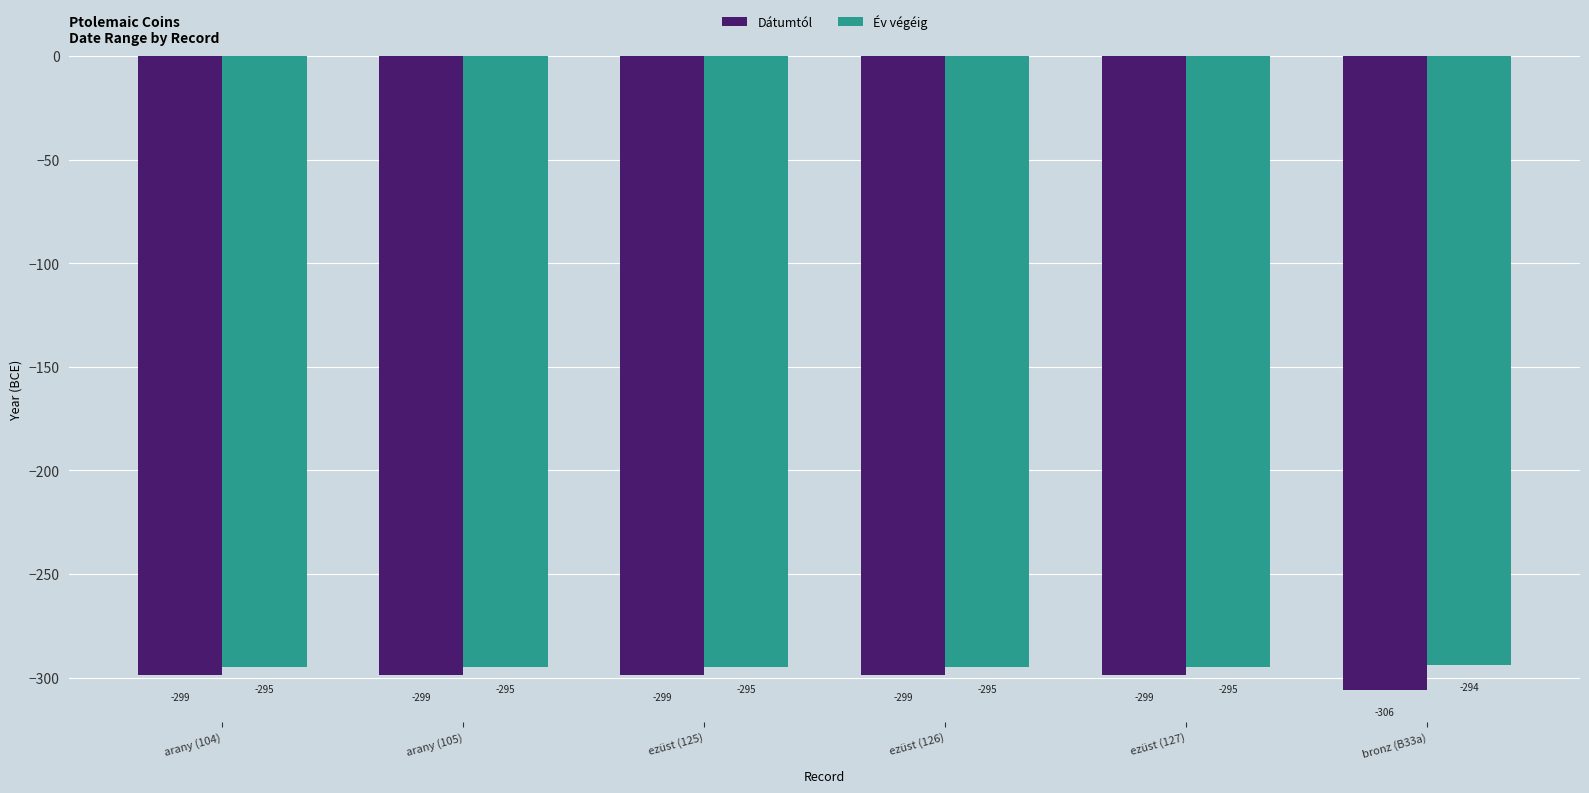

Reading left to right, list all the values displayed in this chart.

Dátumtól: arany (104)=-299	arany (105)=-299	ezüst (125)=-299	ezüst (126)=-299	ezüst (127)=-299	bronz (B33a)=-306
Év végéig: arany (104)=-295	arany (105)=-295	ezüst (125)=-295	ezüst (126)=-295	ezüst (127)=-295	bronz (B33a)=-294